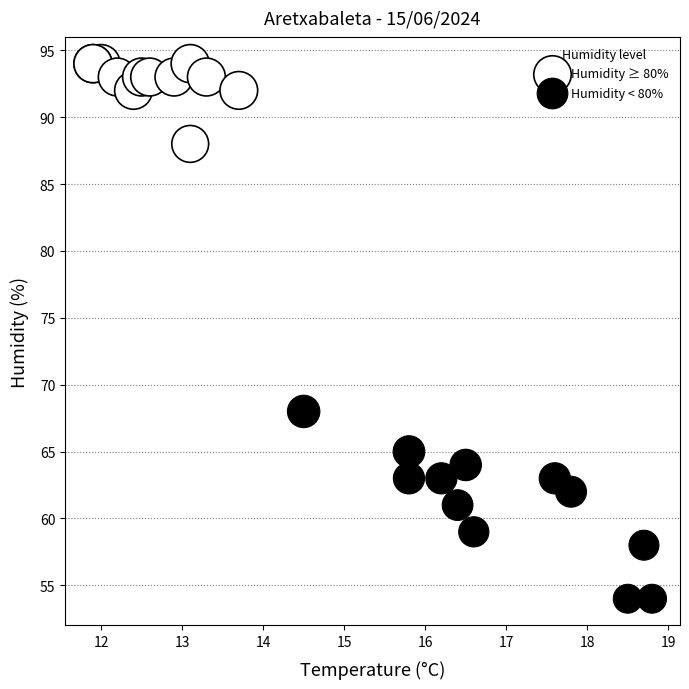

Which series contains the highest Y value?

Humidity ≥ 80%